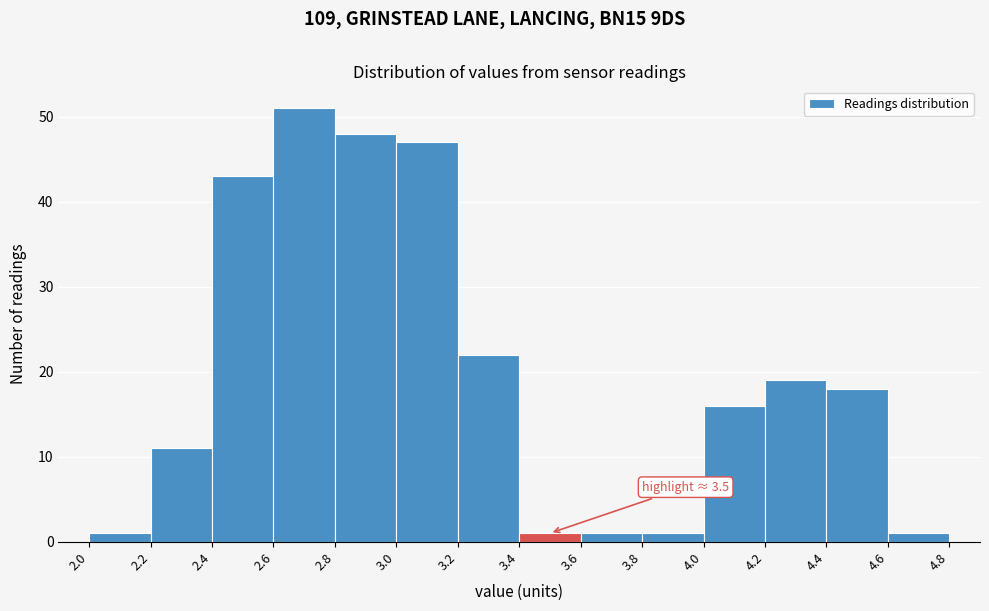

Which range on the x-axis has the tallest bar?

2.6 to 2.8